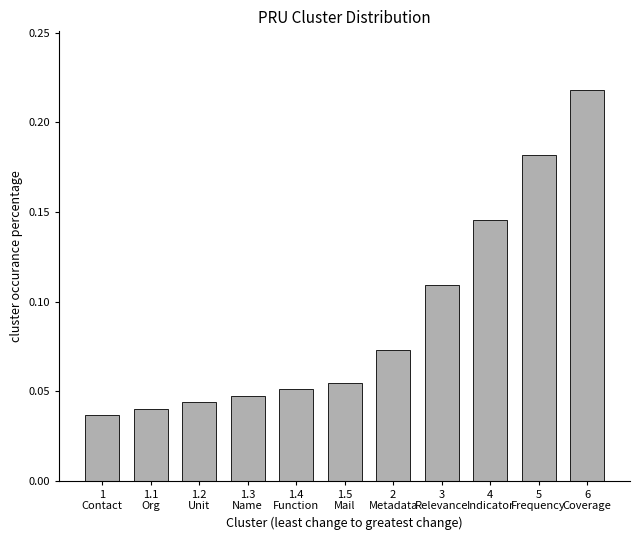

Which label corresponds to the smallest value in the chart?

1
Contact